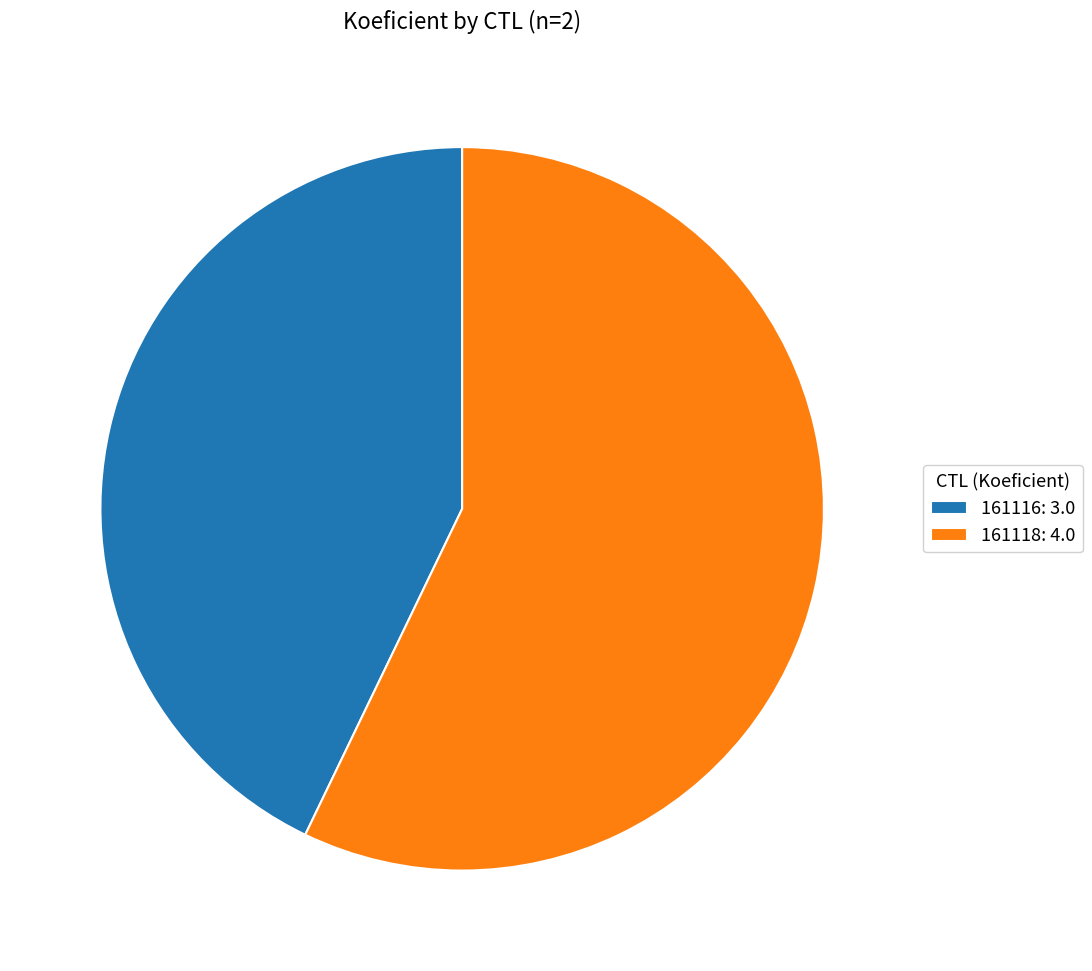

Is the sum of 161116: 3.0 and 161118: 4.0 greater than half?

Yes